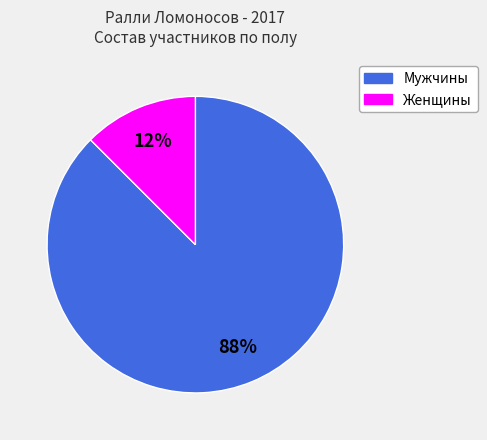

To the nearest percent, what is the average slice percentage?

50%